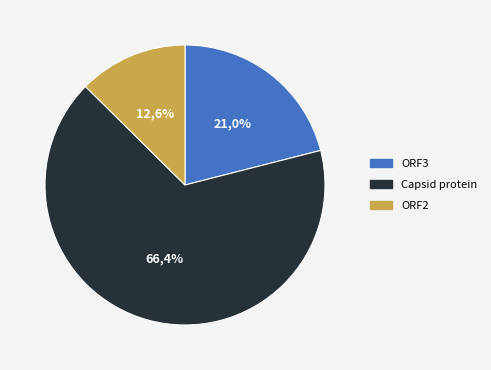

Rank the categories by value from lowest to highest.

ORF2, ORF3, Capsid protein